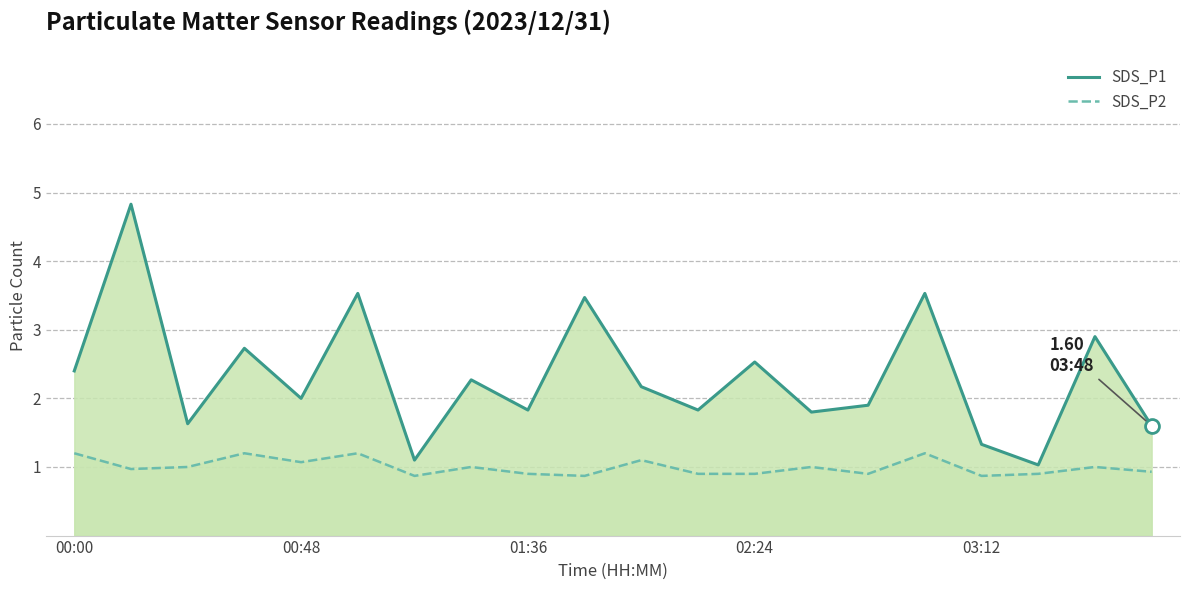

Read the SDS_P2 value at 11.

0.9